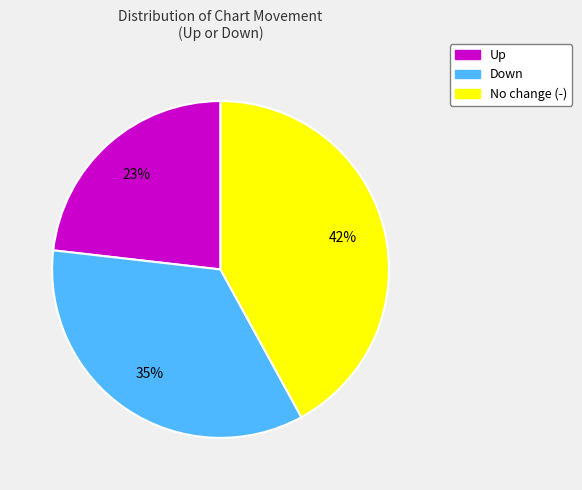

Does any single category account for the majority?

No